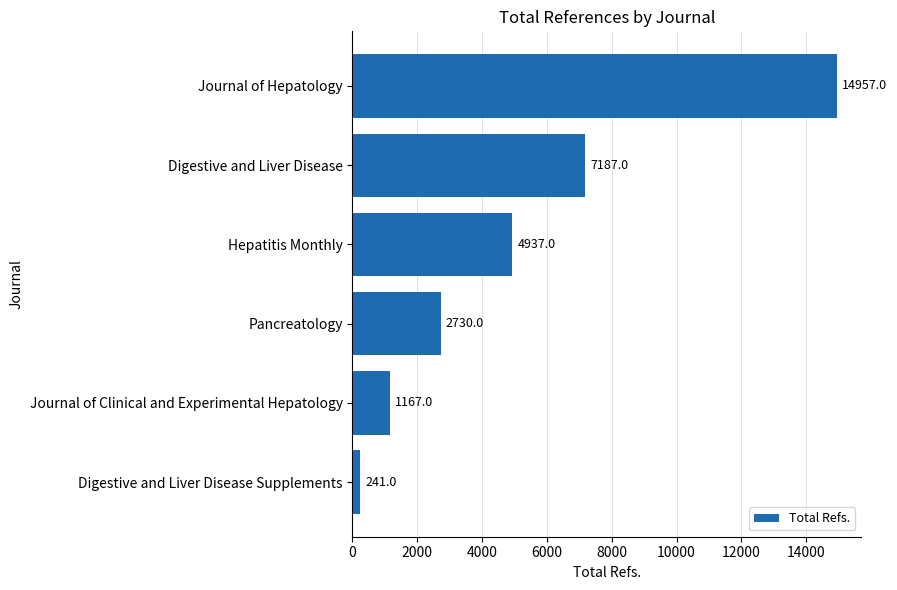

Between Hepatitis Monthly and Pancreatology, which is larger?

Hepatitis Monthly